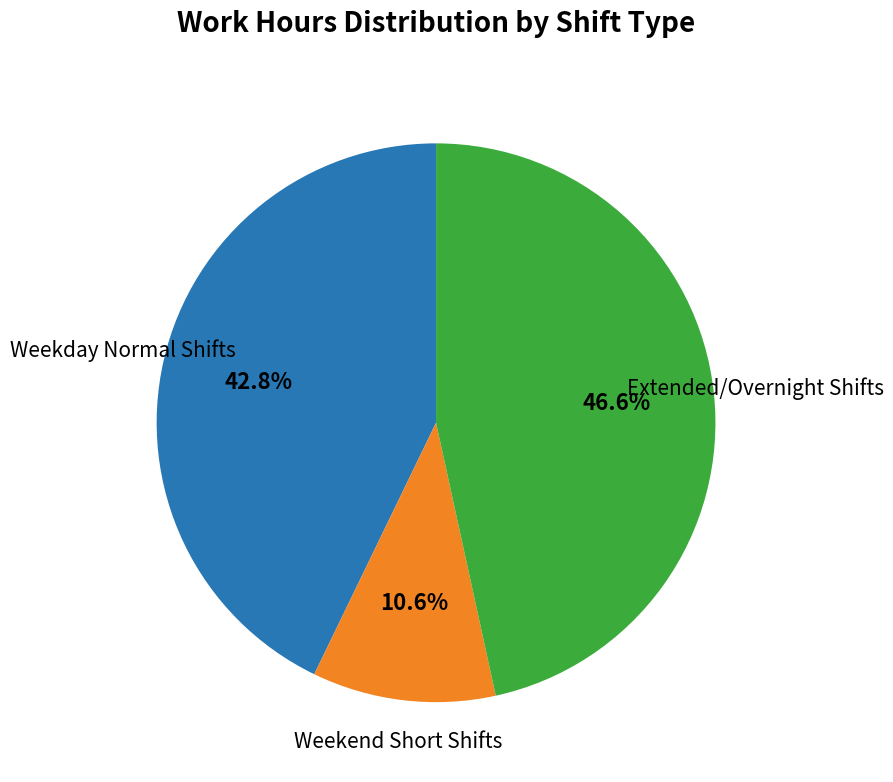

Does any single category account for the majority?

No